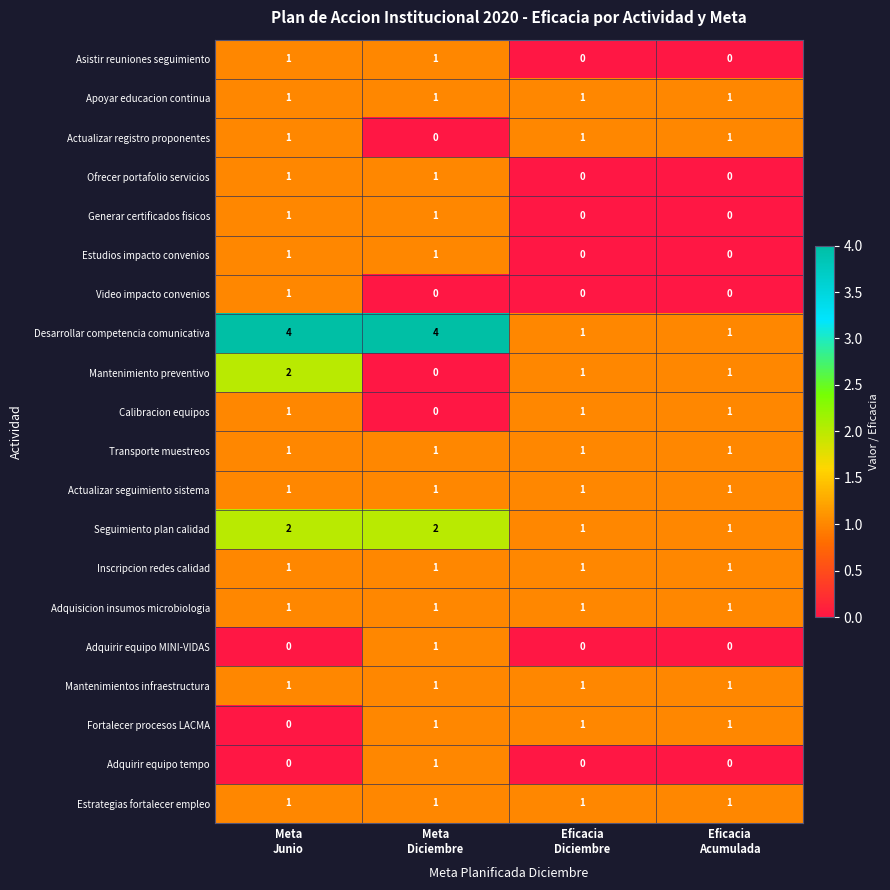

Which series has the largest total across all categories?

Desarrollar competencia comunicativa